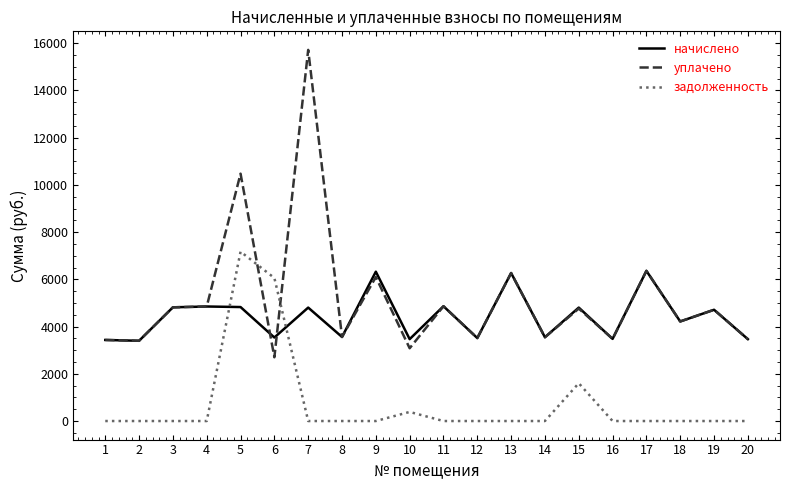

Which series has the widest spread of values?

уплачено